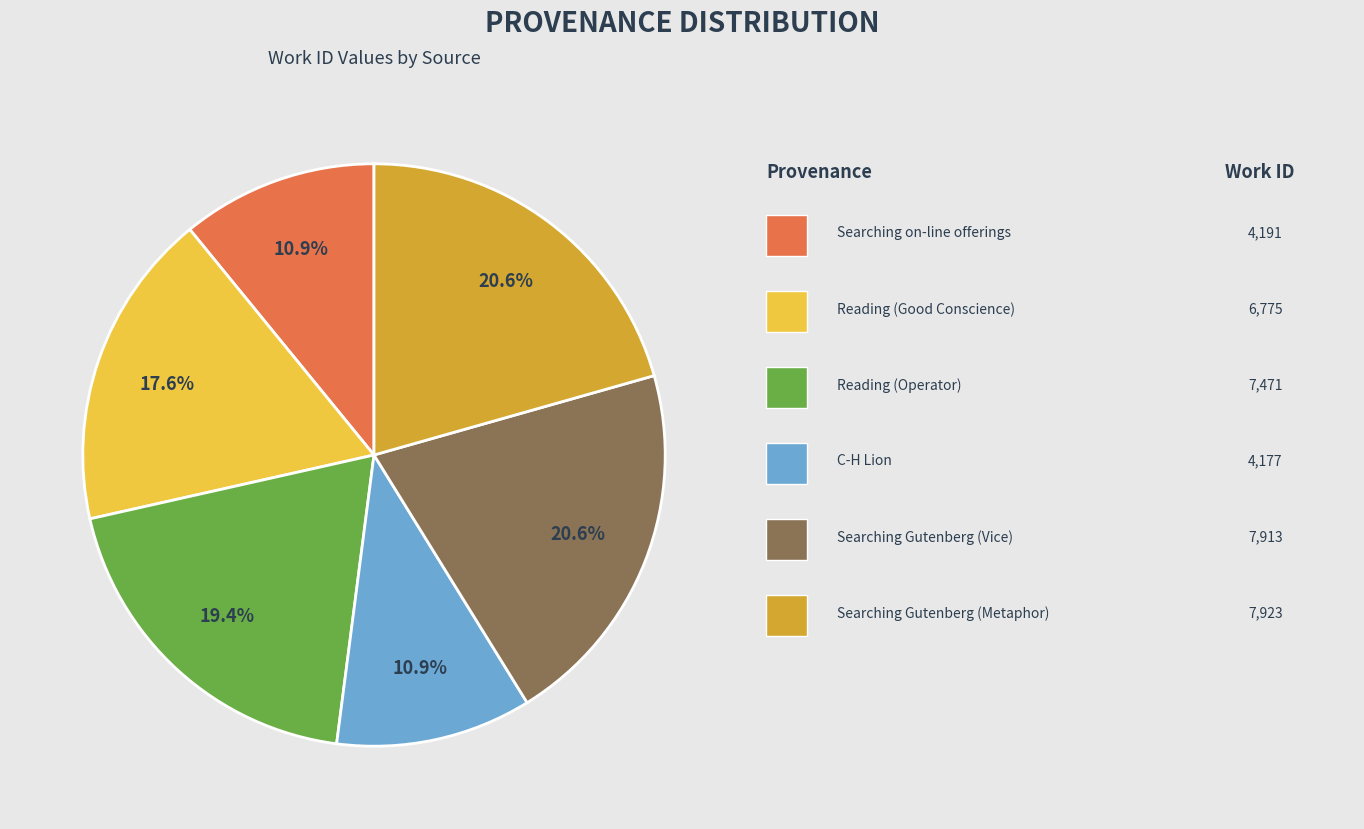

Is there a majority slice in this chart?

No